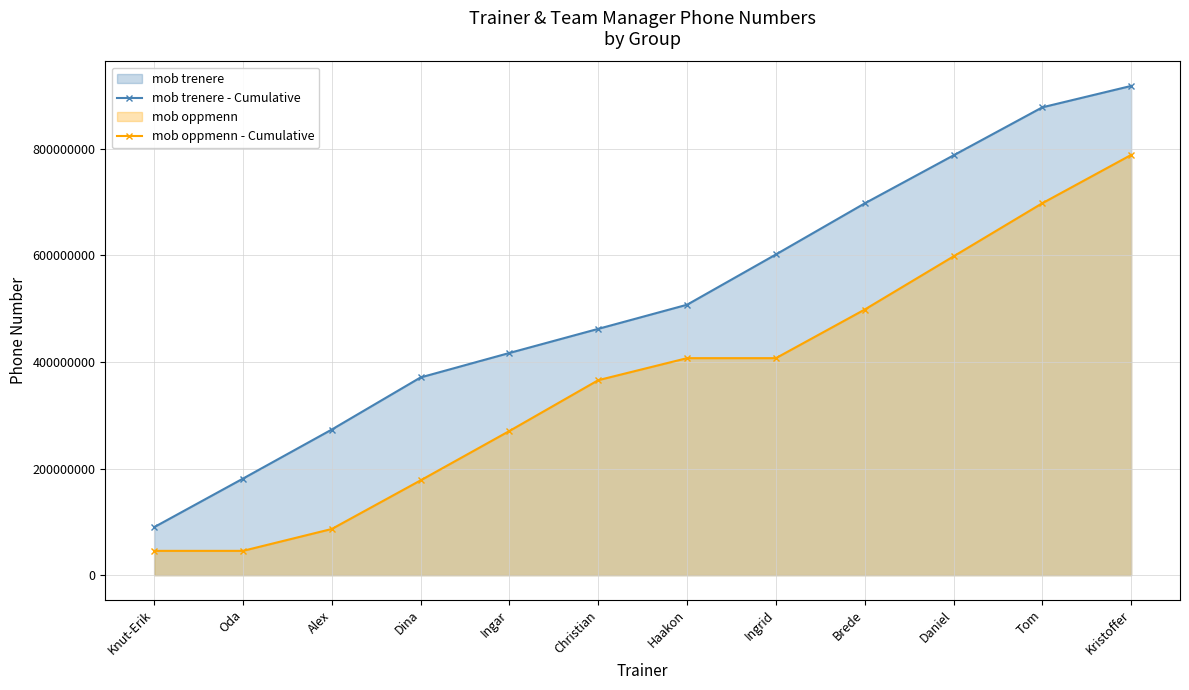

How many categories are shown in the chart?

12